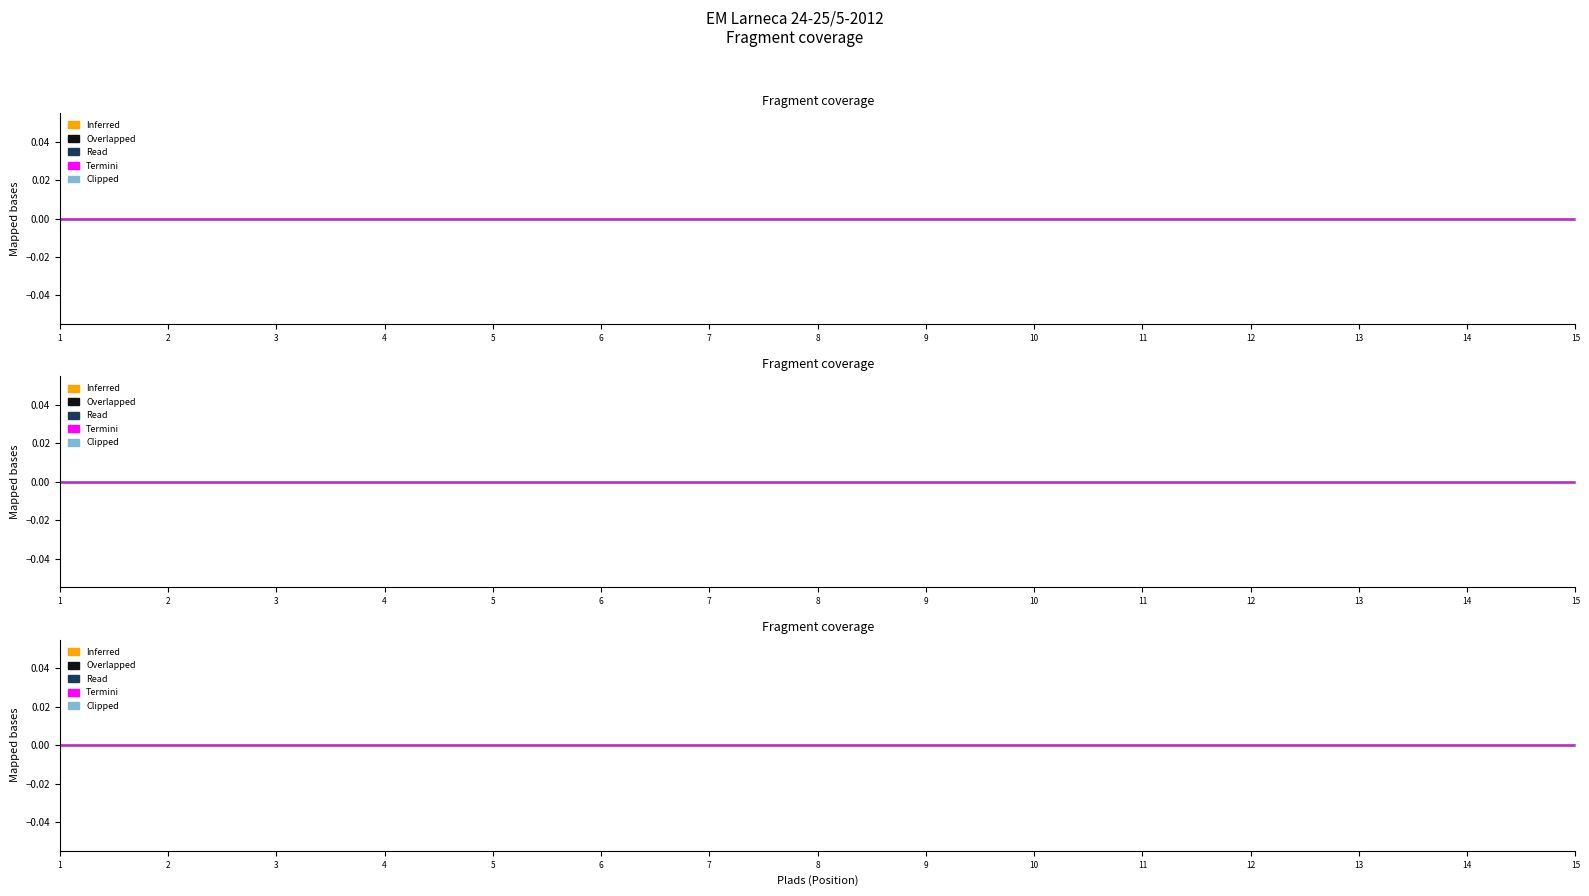

The Termini series shows 0 at 9. True or false?

True